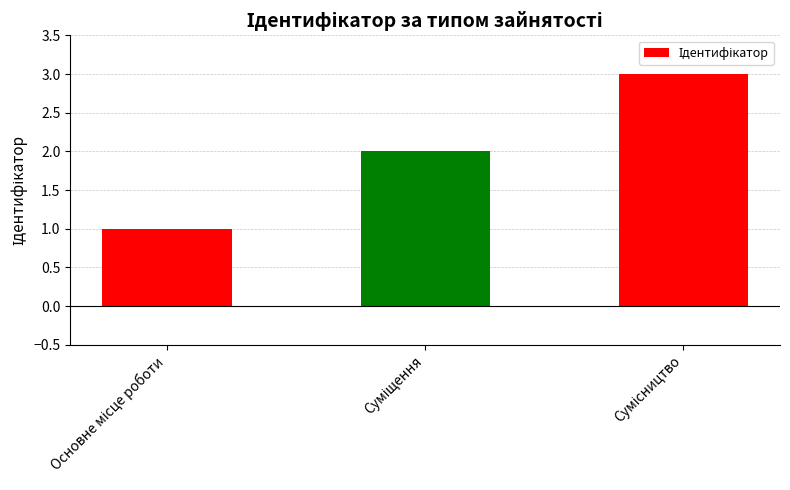

What is the greatest value displayed?

3